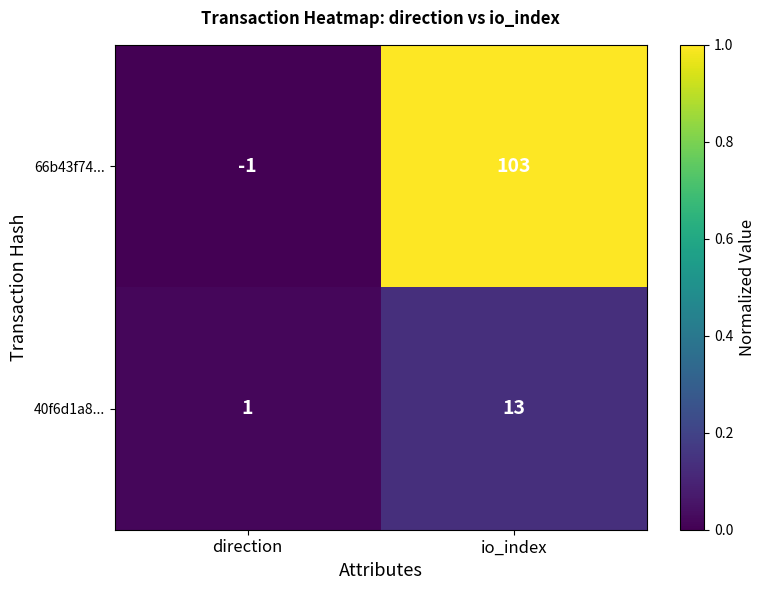

True or false: 66b43f74... has a value of -1 at direction.

True